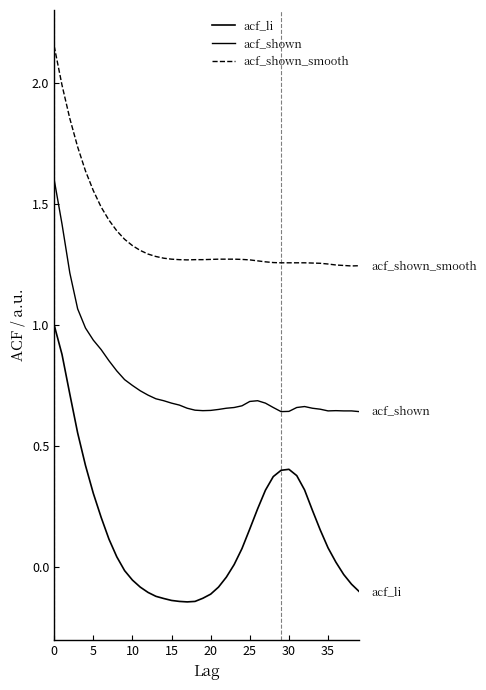

Does the chart display data point markers on the line(s)?

No